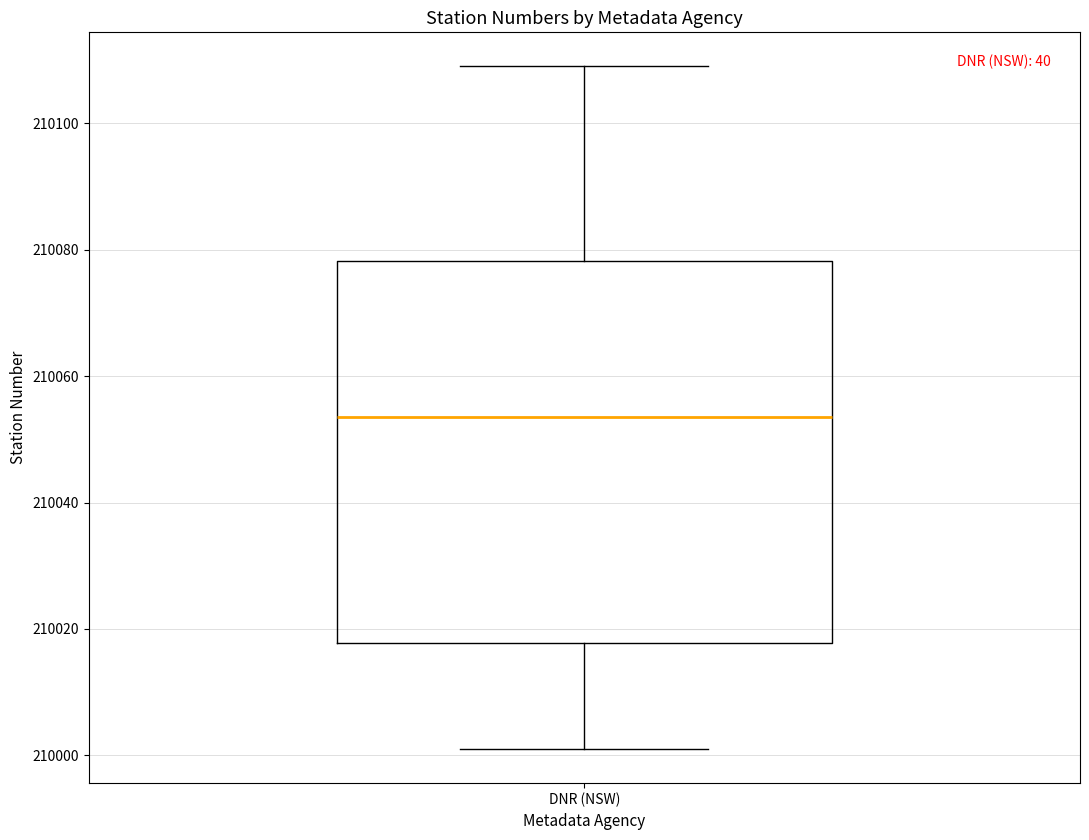

Where is the upper edge of the box for DNR (NSW) on the y-axis? The values are not printed on the chart, so give them approximately, as read against the axis.

210078